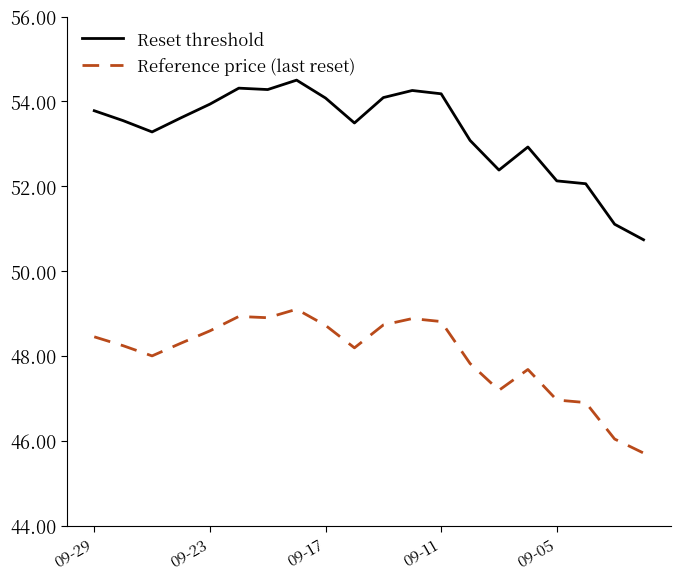

Which series has the widest spread of values?

Reset threshold